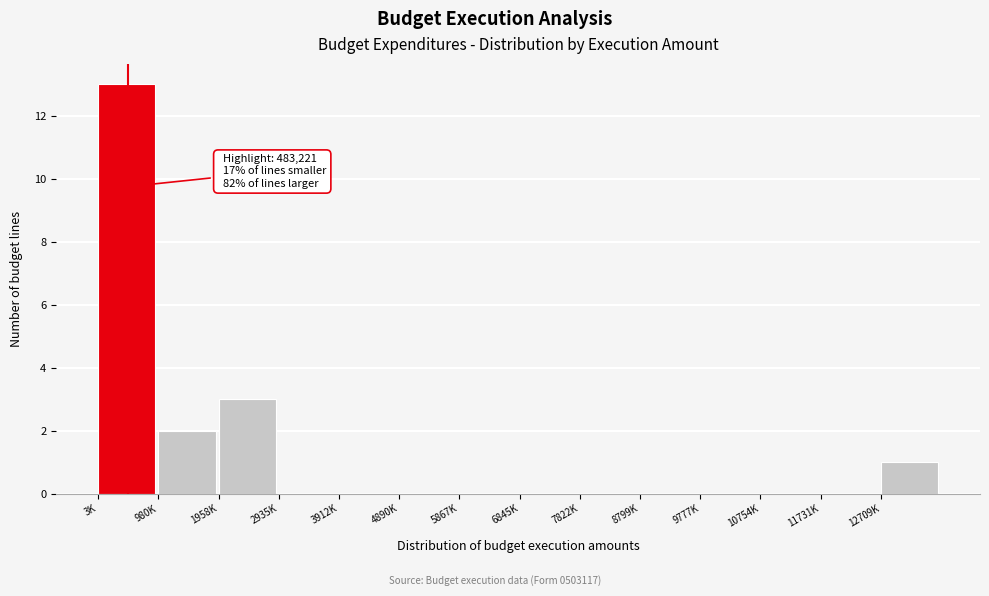

Reading left to right, extract all data points from this chart.

3K=13	980K=2	1958K=3	2935K=0	3912K=0	4890K=0	5867K=0	6845K=0	7822K=0	8799K=0	9777K=0	10754K=0	11731K=0	12709K=1